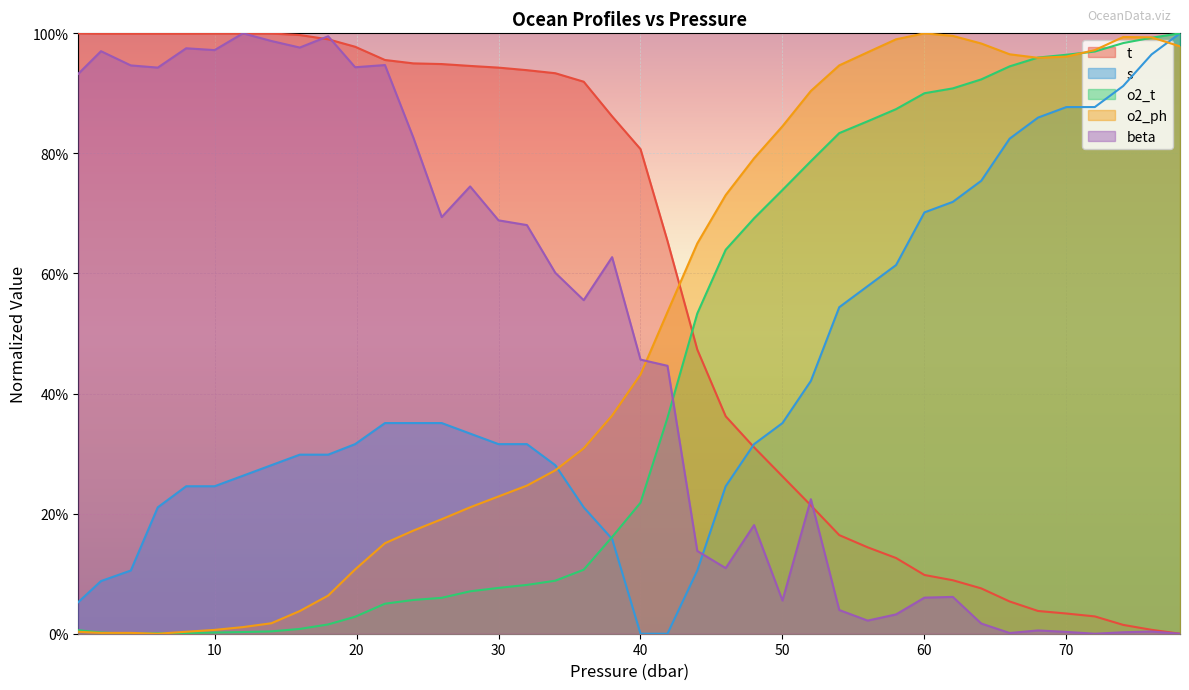

What are all the series names shown in the legend?

t, s, o2_t, o2_ph, beta